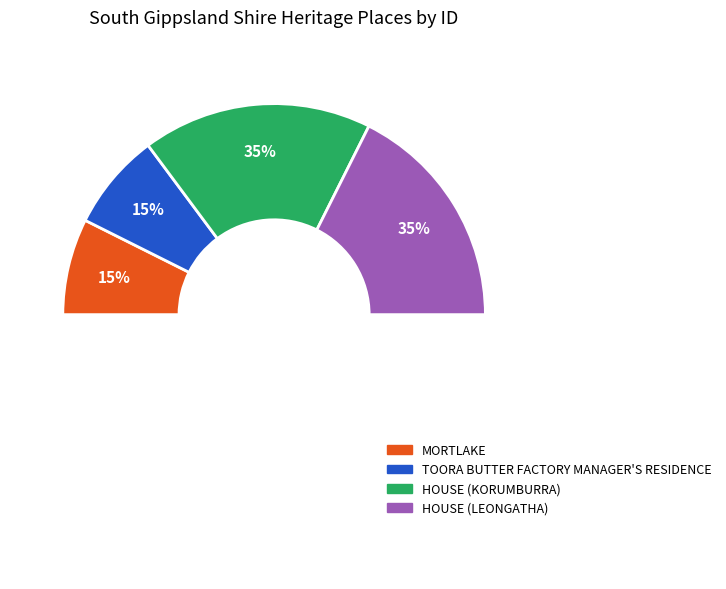

What is the largest slice in the pie chart?

HOUSE (LEONGATHA)